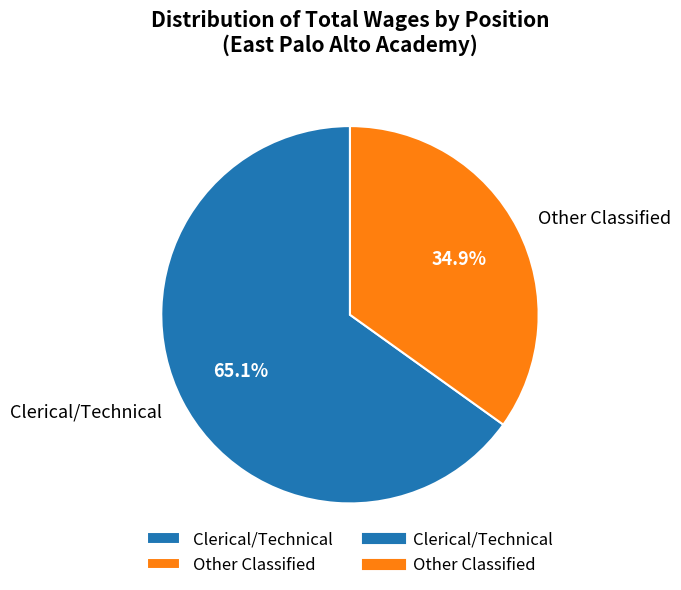

How many slices are in this pie chart?

2